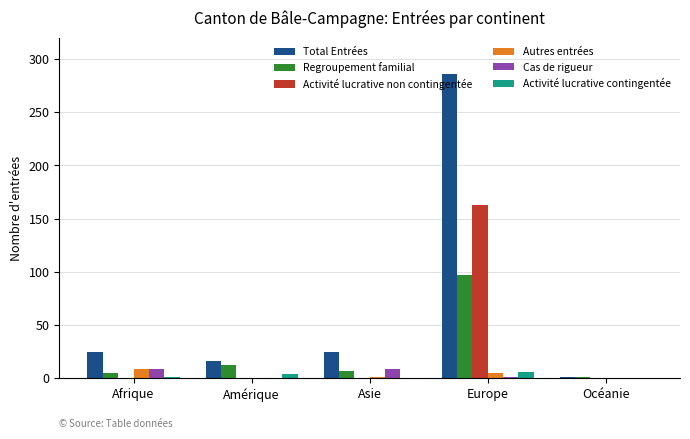

What is the sum of all Cas de rigueur values?

19